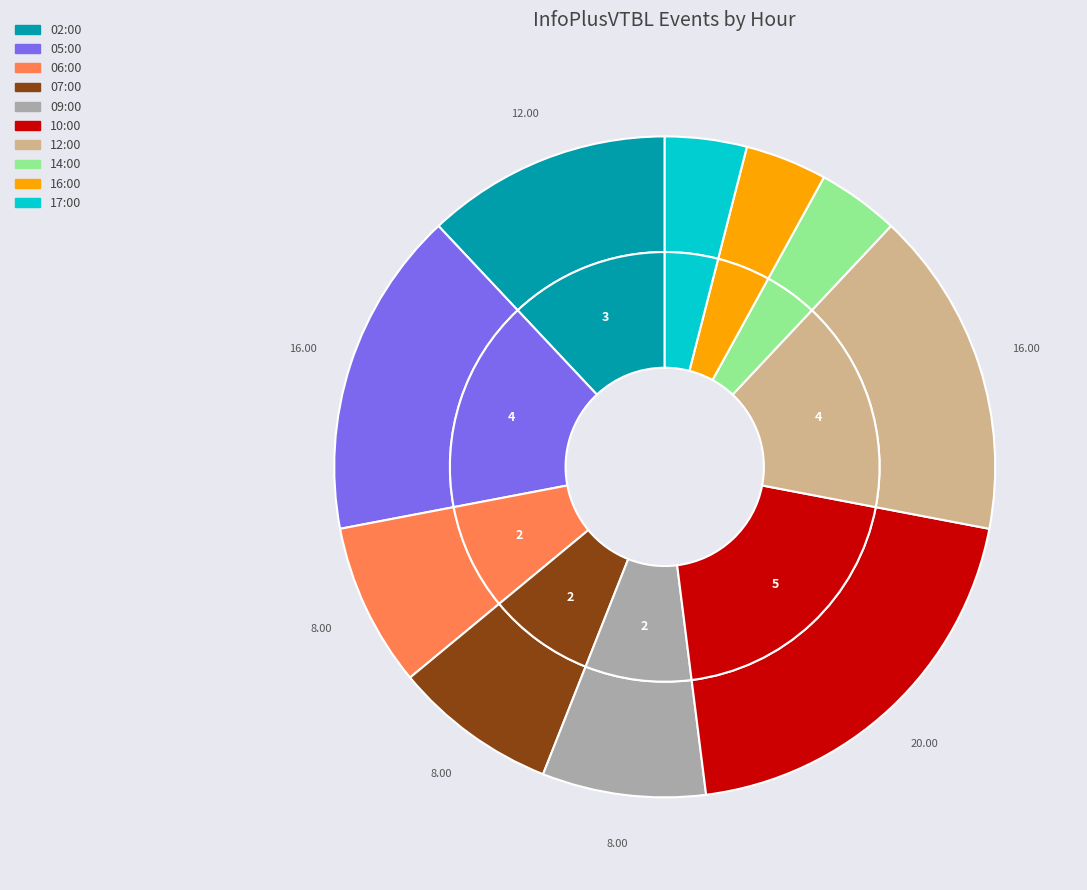

The 09:00 slice represents 1% of the pie. True or false?

False